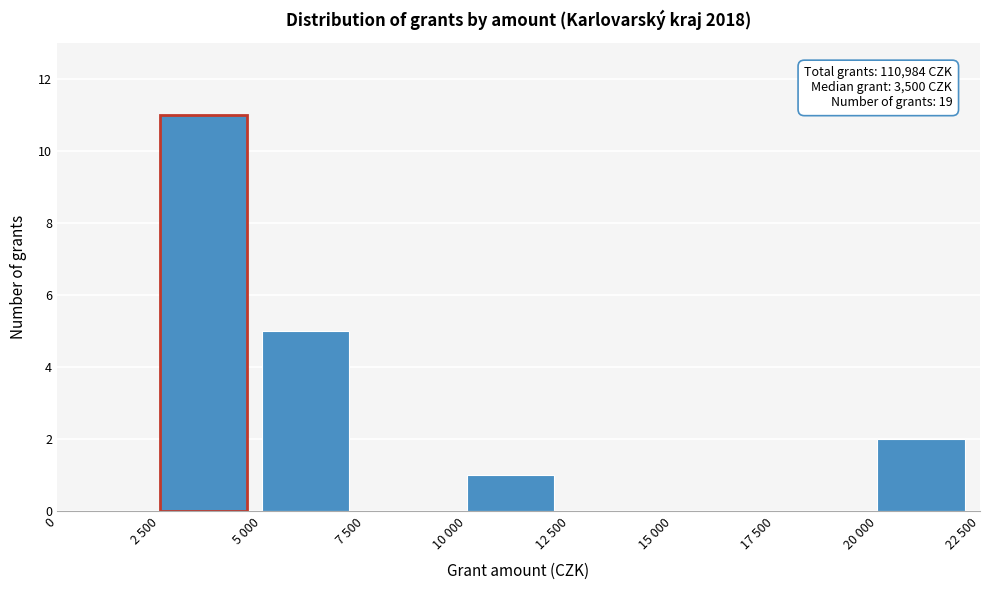

Reading right to left, extract all data points from this chart.

20 000=2	17 500=0	15 000=0	12 500=0	10 000=1	7 500=0	5 000=5	2 500=11	0=0